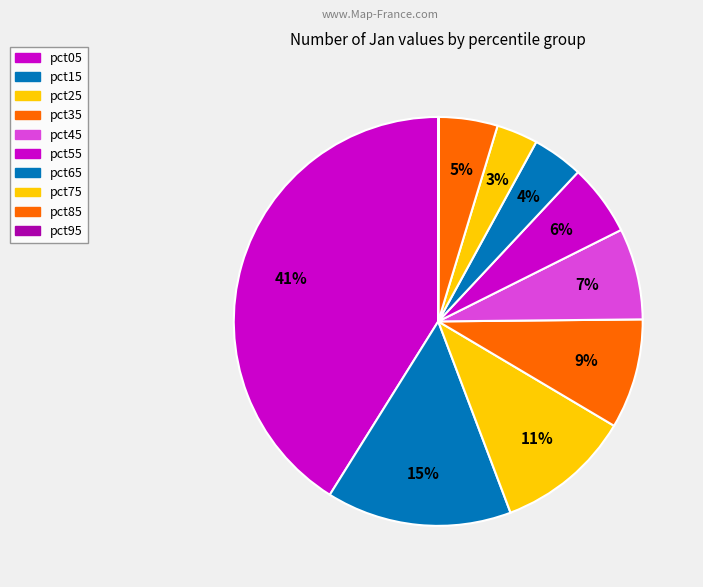

Is it true that pct85 is 5% of the pie?

True